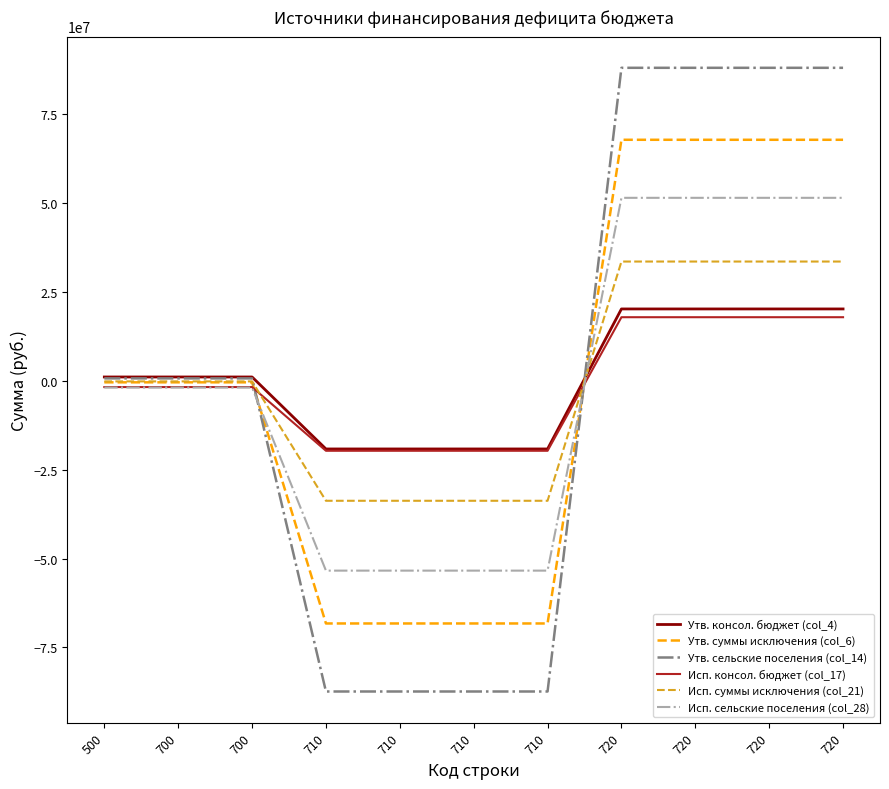

After their last crossing, which series has the higher values: Утв. сельские поселения (col_14) or Исп. консол. бюджет (col_17)?

Утв. сельские поселения (col_14)